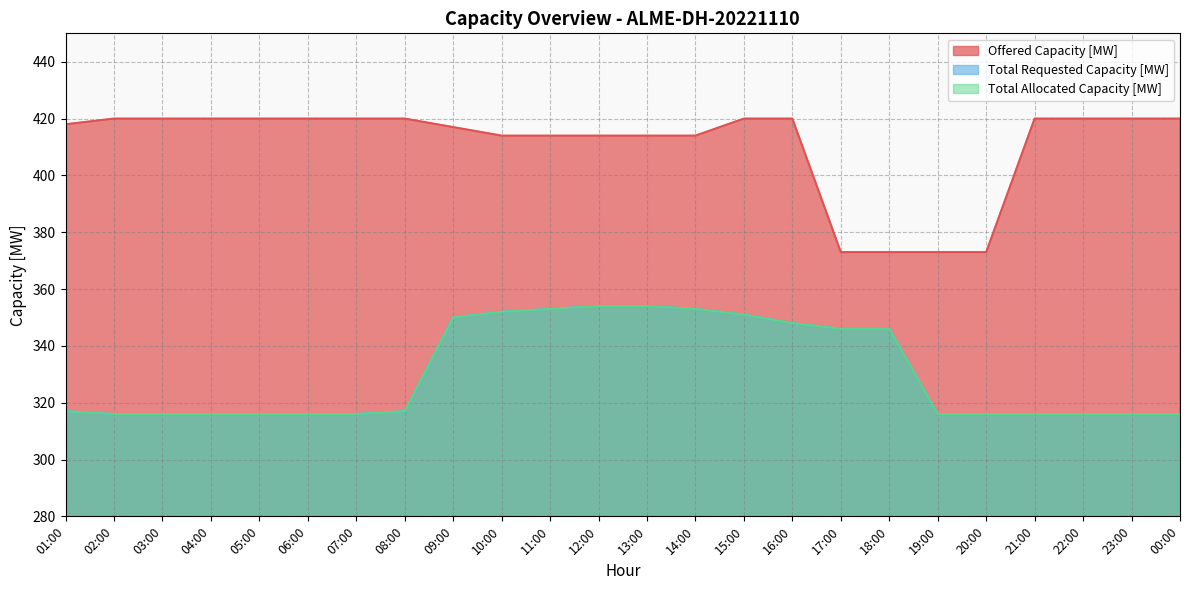

What are all the series names shown in the legend?

Offered Capacity [MW], Total Requested Capacity [MW], Total Allocated Capacity [MW]